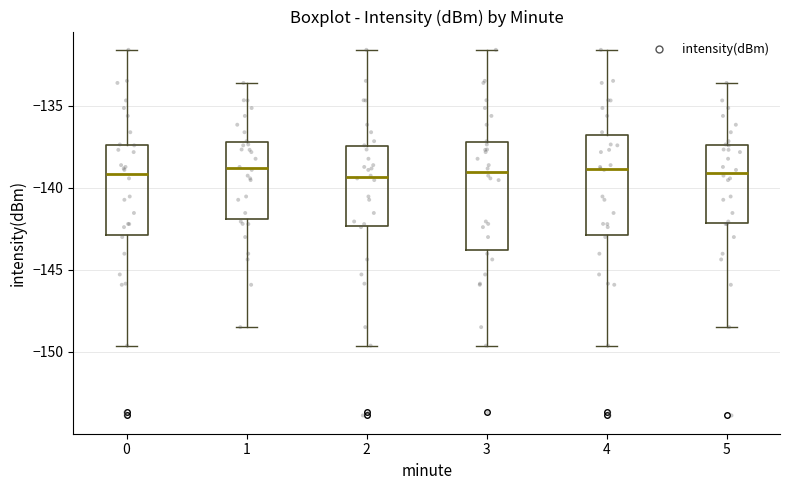

Where does the lower whisker of the box at x = 2 end on the y-axis? The values are not printed on the chart, so give them approximately, as read against the axis.

-149.5